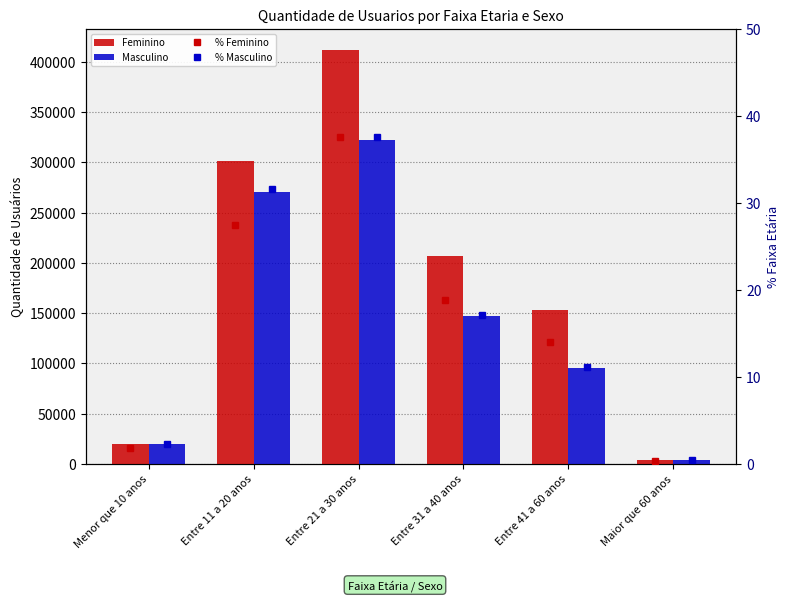

Which has a higher value, Entre 31 a 40 anos or Entre 41 a 60 anos?

Entre 31 a 40 anos